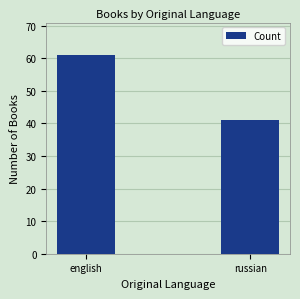

Reading left to right, transcribe all the data shown in this chart.

english=61	russian=41